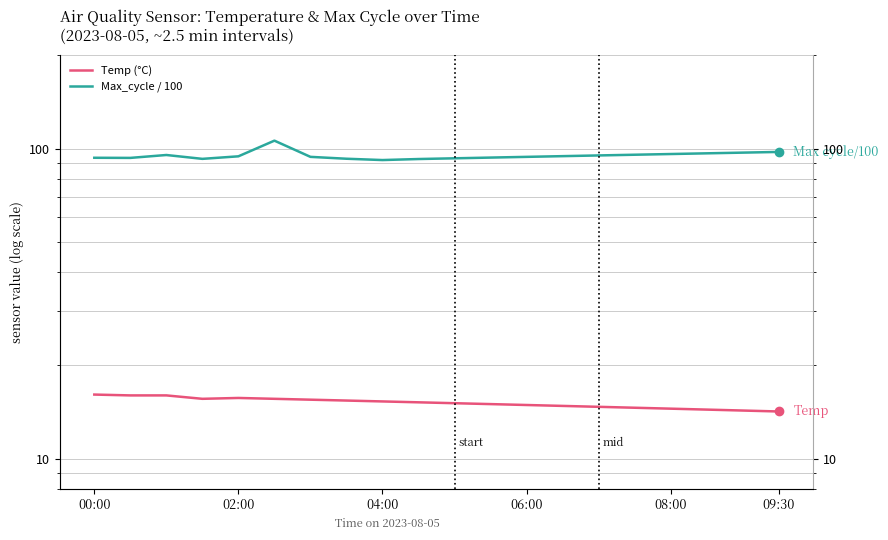

At which label does Temp (°C) first exceed 15?

00:00